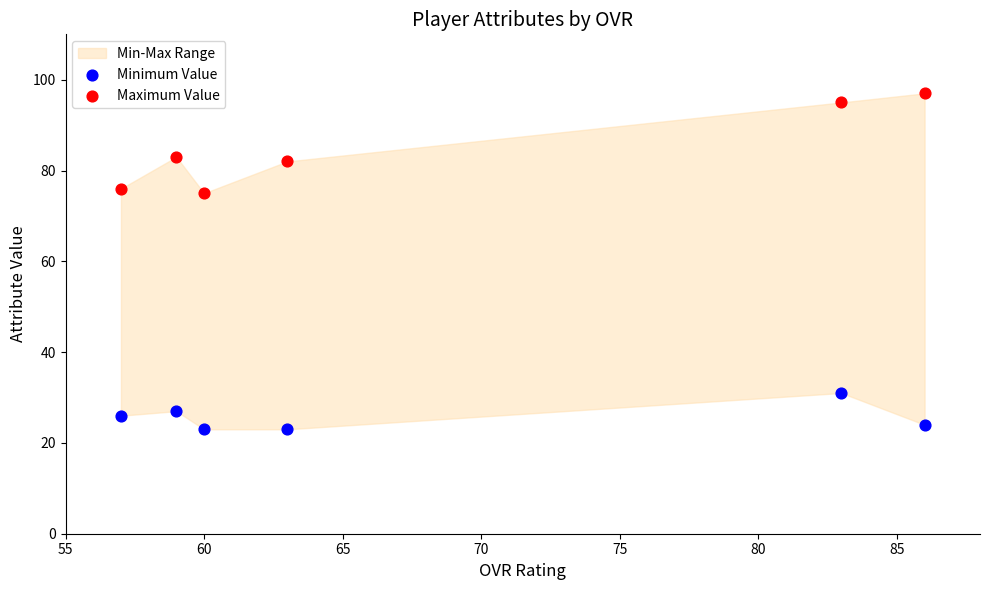

Which series has the largest Y range (max minus min)?

Maximum Value